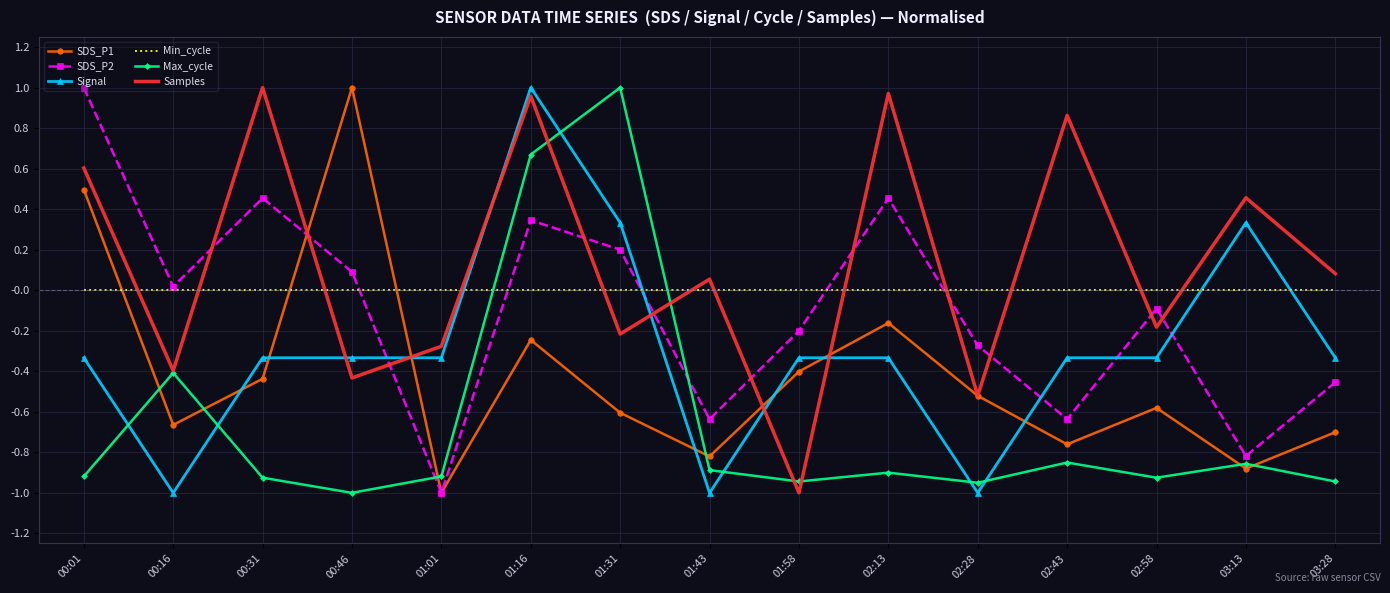

What position from the right is 02:13?

6